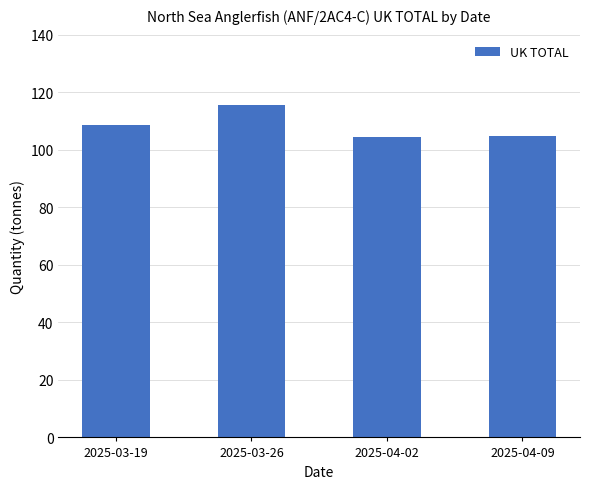

Which has a higher value, 2025-03-19 or 2025-03-26?

2025-03-26